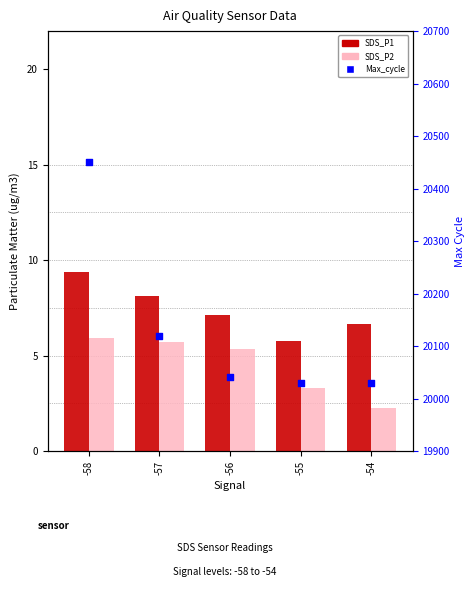

What is the total value across all series at -54?

20037.9